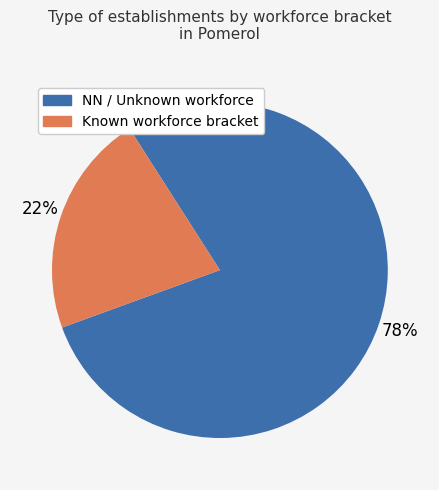

Is there any slice that represents more than half of the pie?

Yes